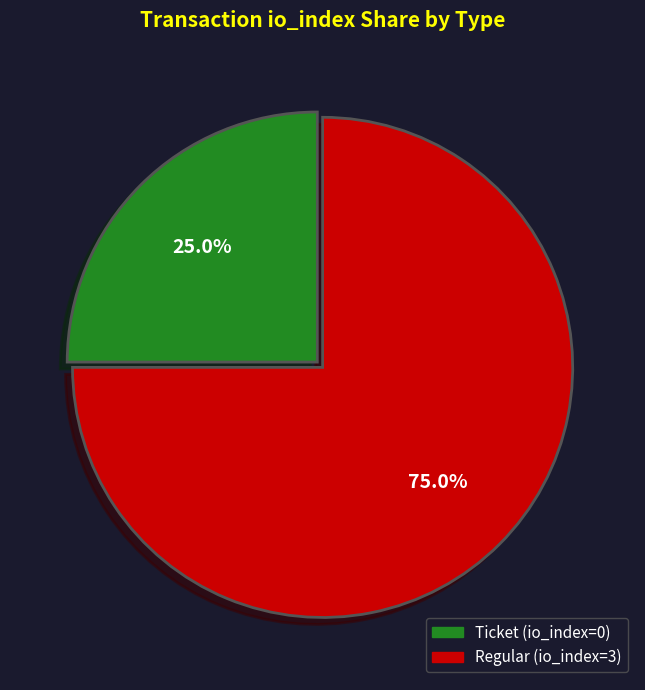

Count the number of slices in the pie.

2